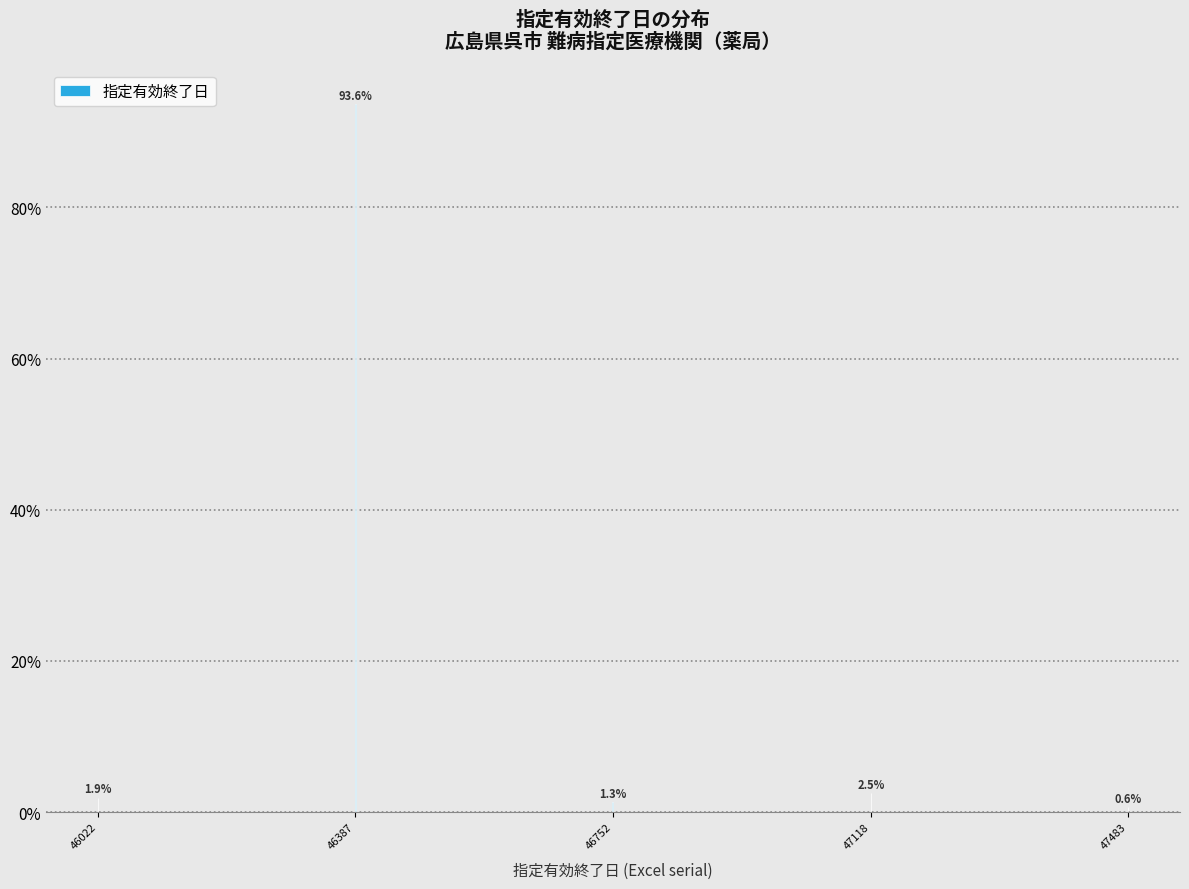

Reading left to right, list all the values displayed in this chart.

46022=1.9	46387=93.6	46752=1.3	47118=2.5	47483=0.6